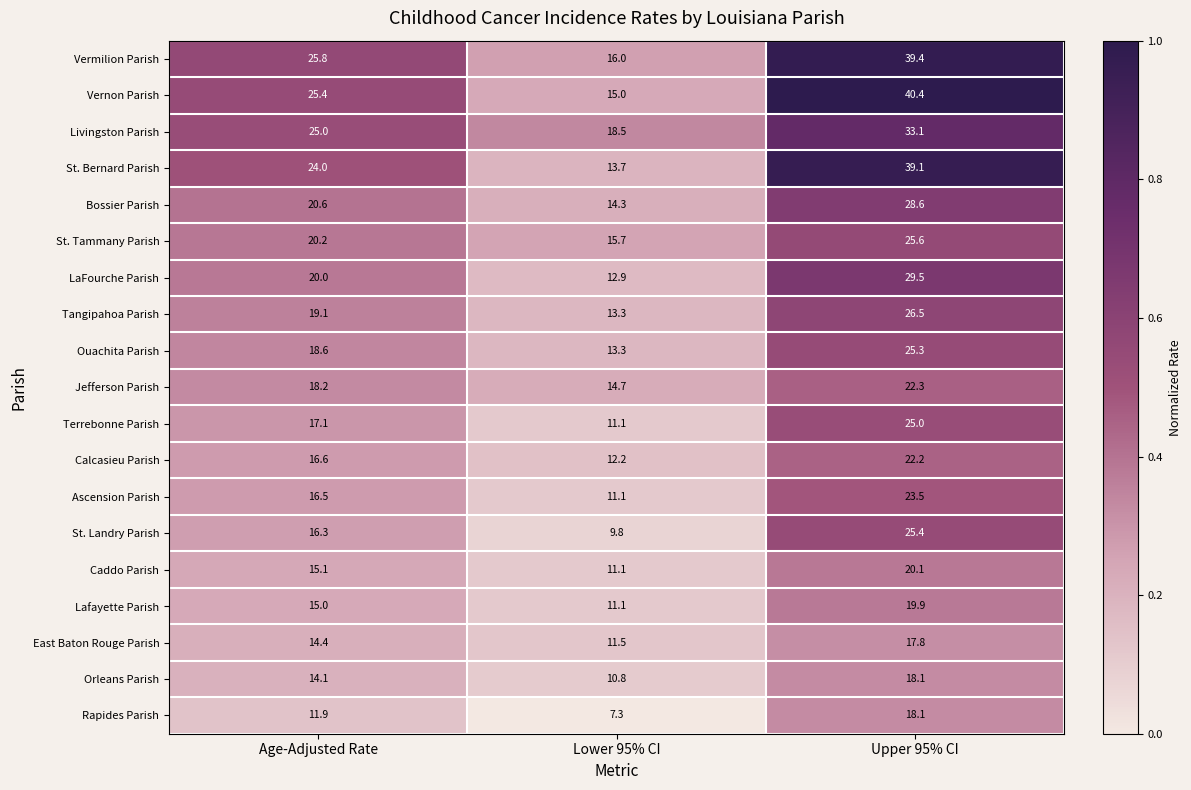

Rank the categories by Ouachita Parish value from lowest to highest.

Lower 95% CI, Age-Adjusted Rate, Upper 95% CI